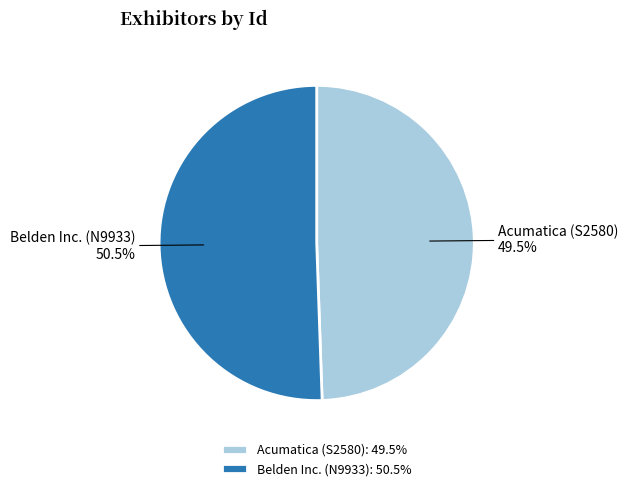

How many segments does this pie chart have?

2